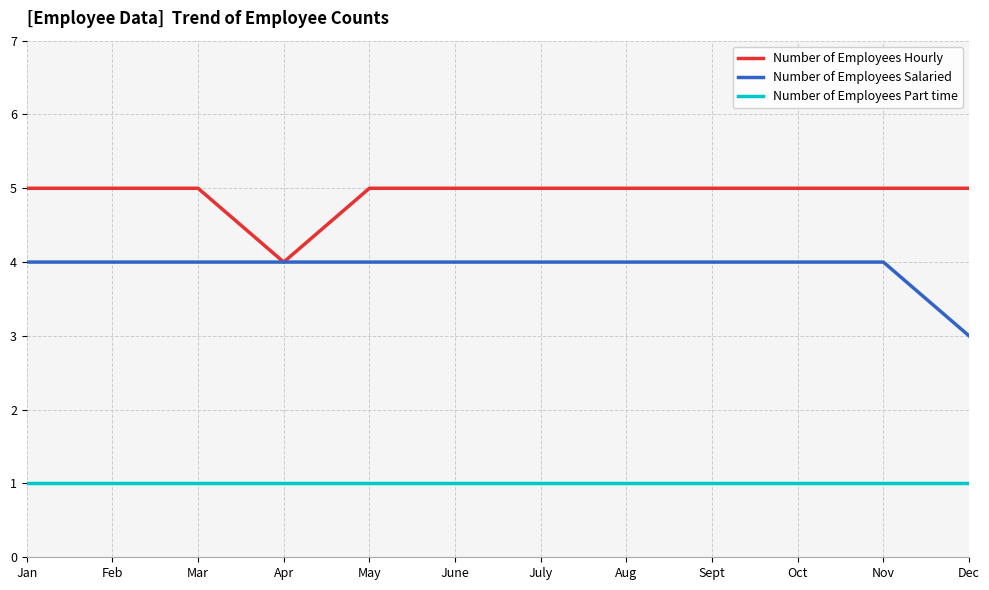

Between July and Dec, which series saw the biggest shift?

Number of Employees Salaried